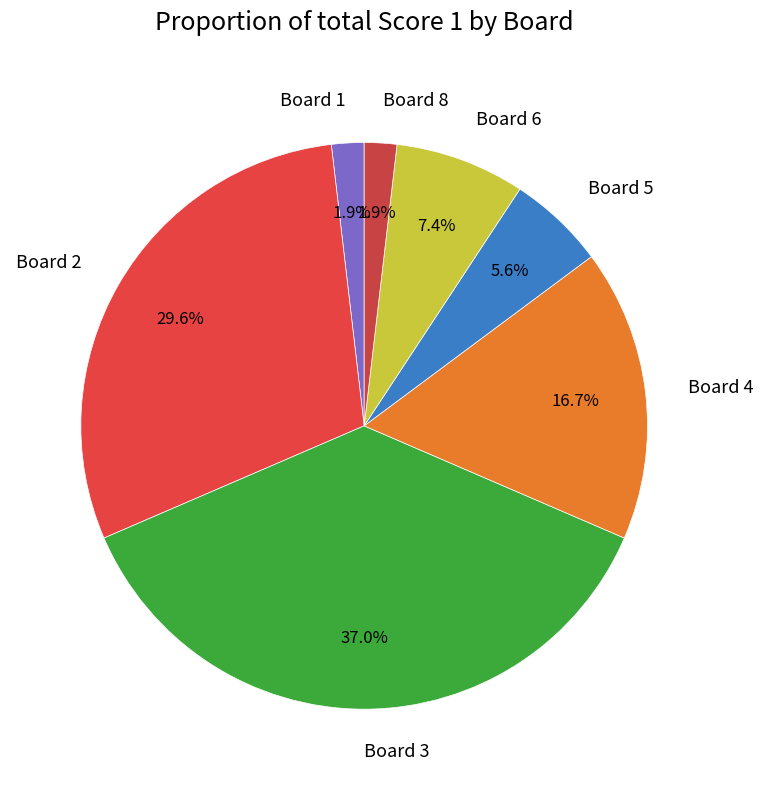

Is there any slice that represents more than half of the pie?

No